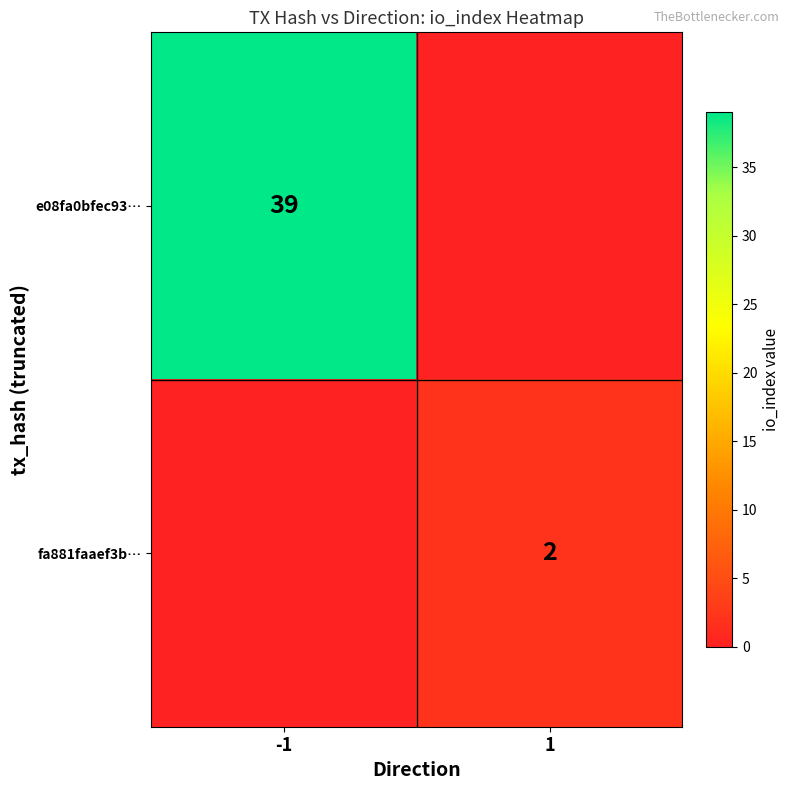

The fa881faaef3b… series shows 2 at 1. True or false?

True